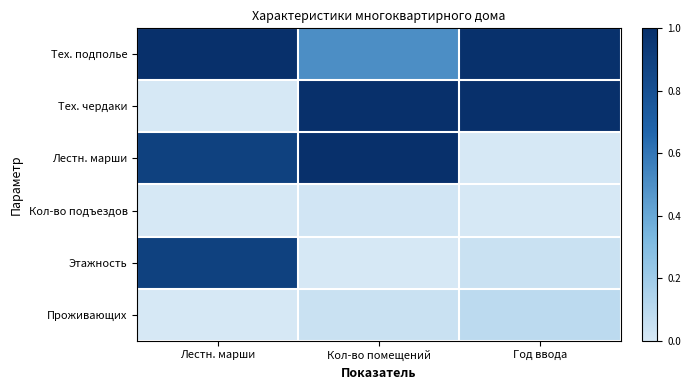

Which series has the widest spread of values?

Тех. чердаки